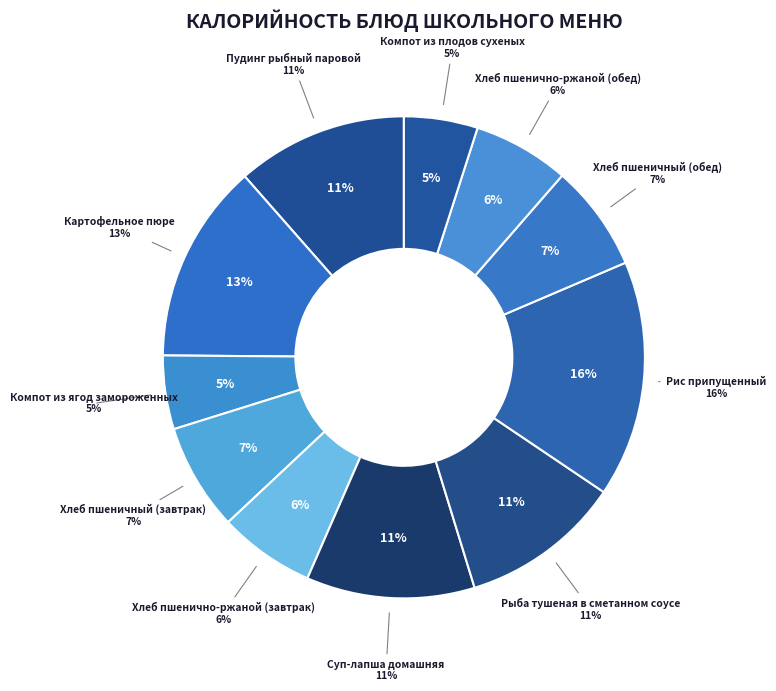

Is there a majority slice in this chart?

No